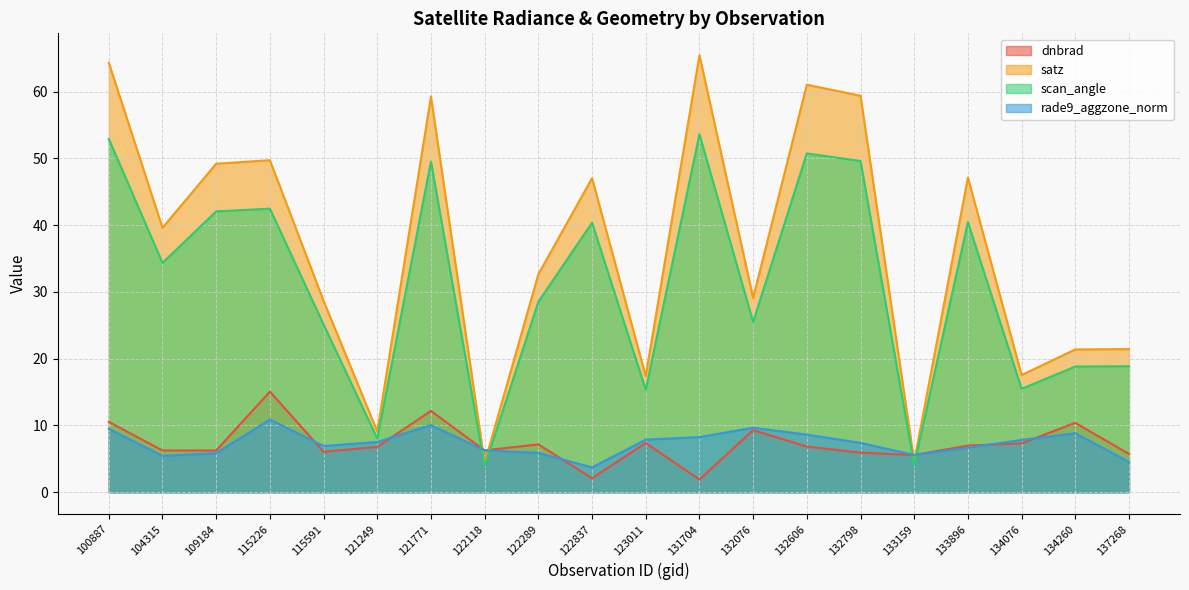

The value of dnbrad at 132076 is 9.3. True or false?

True